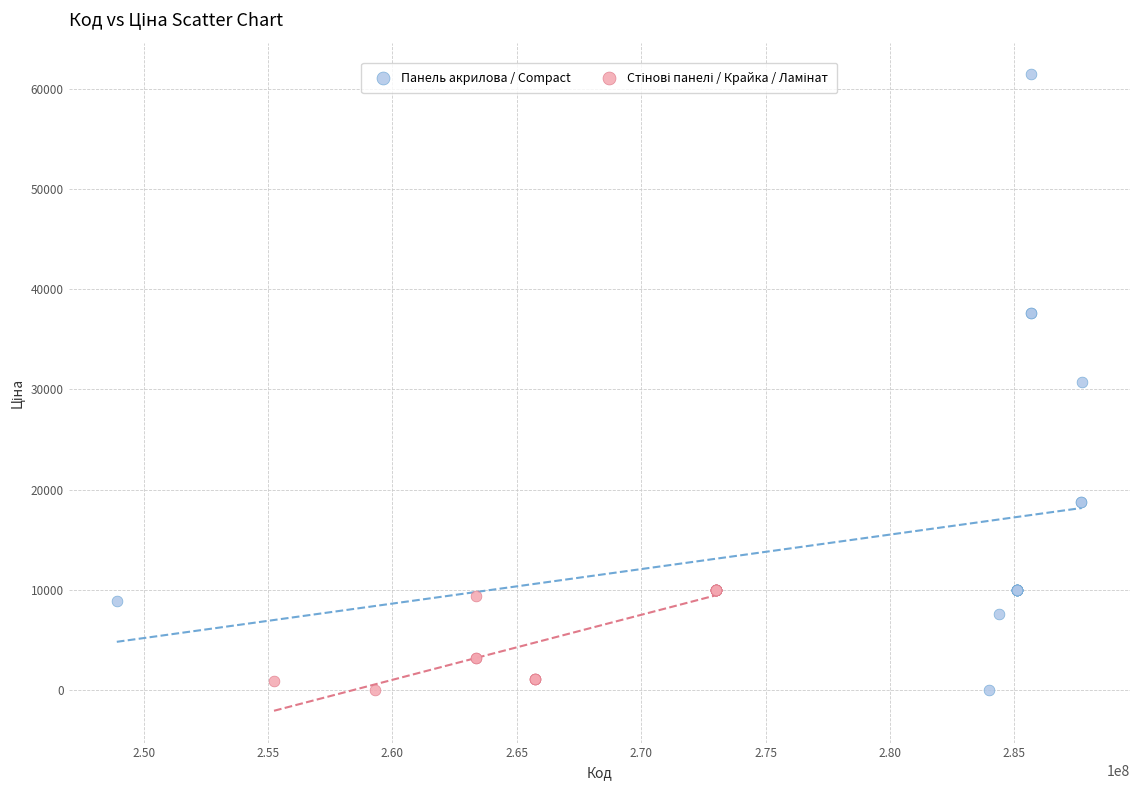

Which series has the largest Y range (max minus min)?

Панель акрилова / Compact